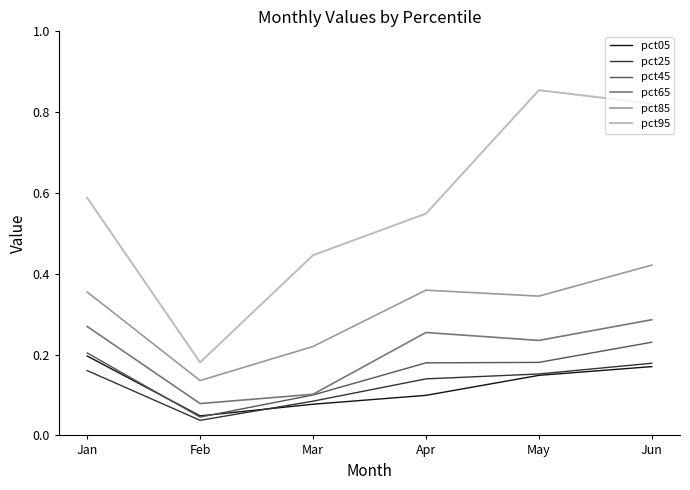

Which series has the largest range (max minus min)?

pct95